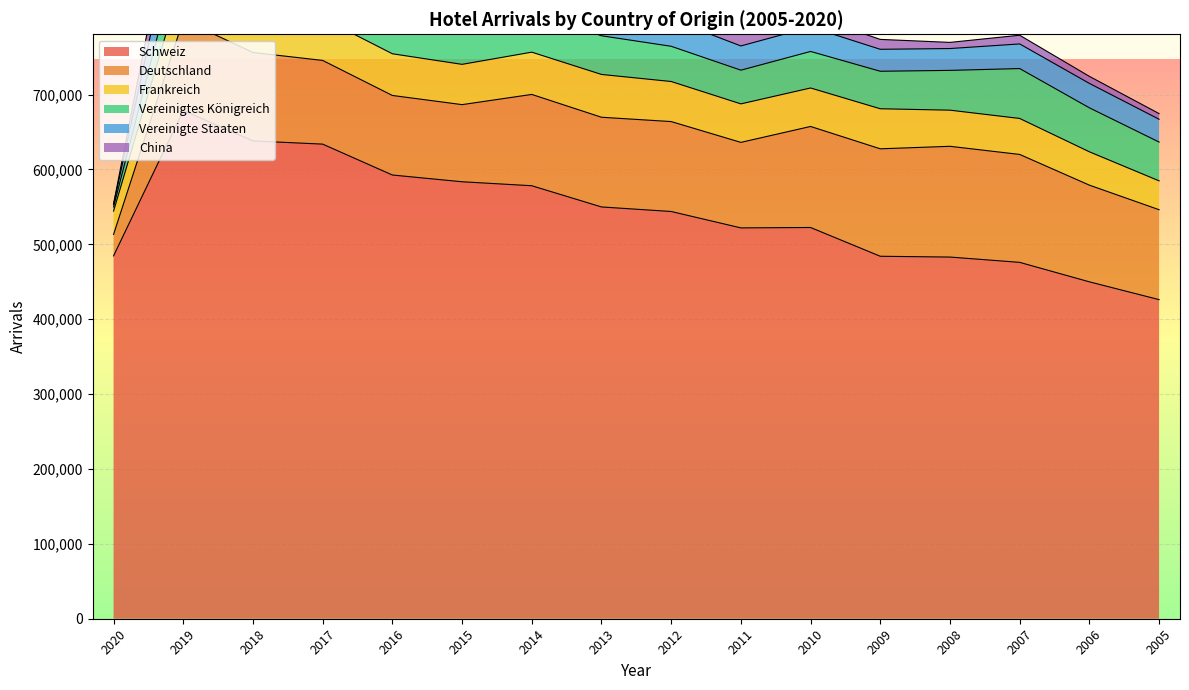

What is the total value across all series at 2017?

953508